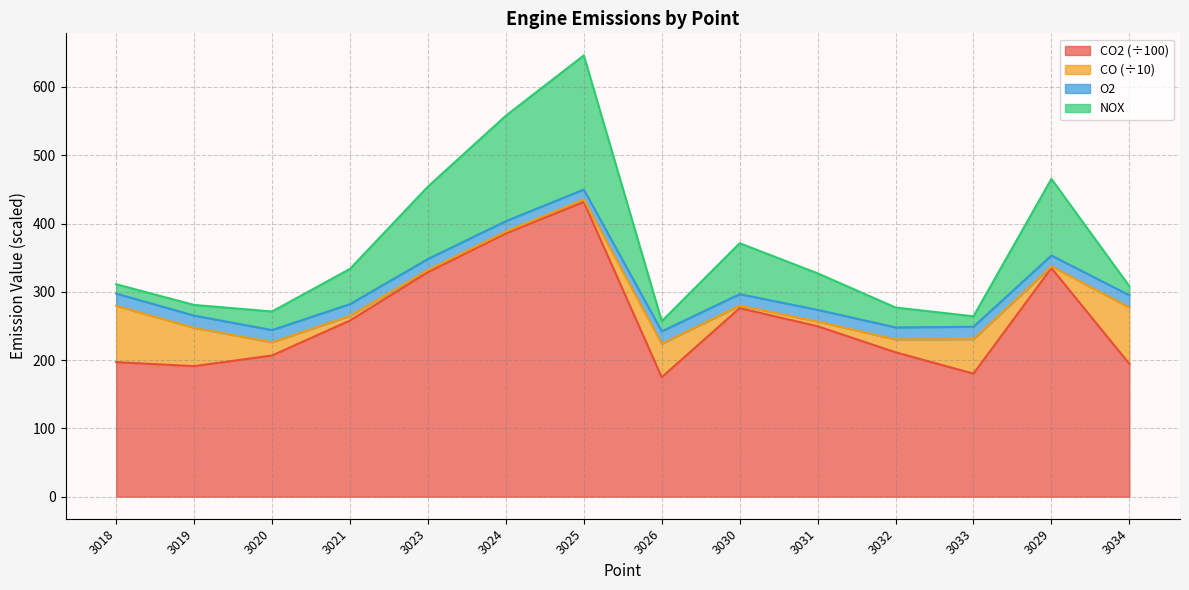

Where is the first local maximum for O2?

3025